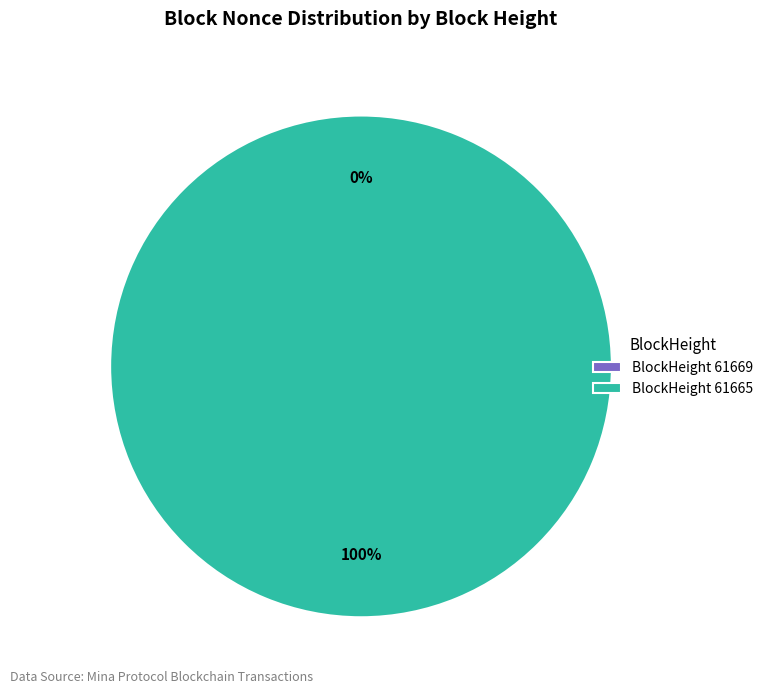

What is the smallest slice in the pie chart?

61669